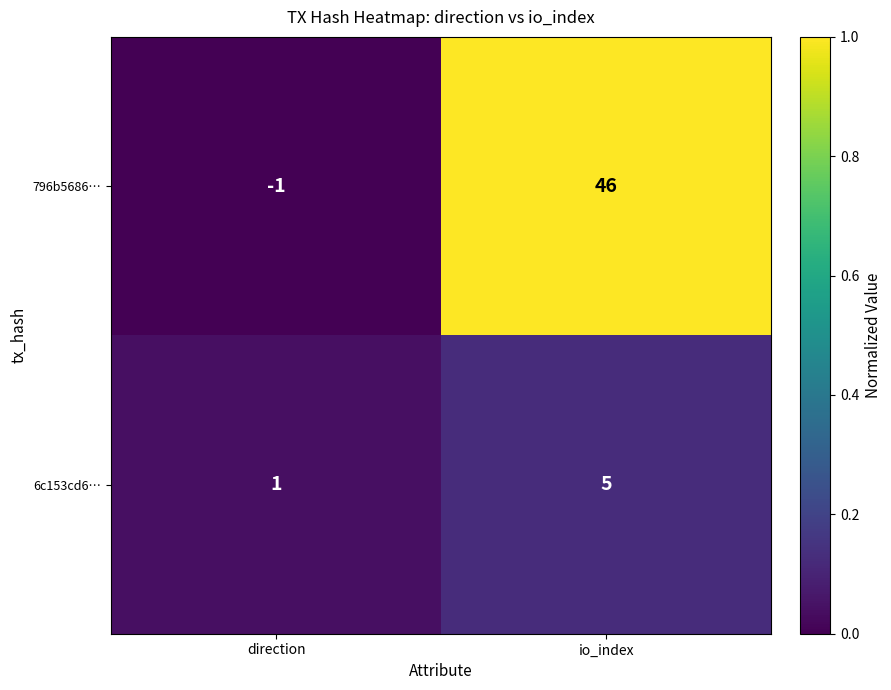

Which category has the lowest value across all series?

direction